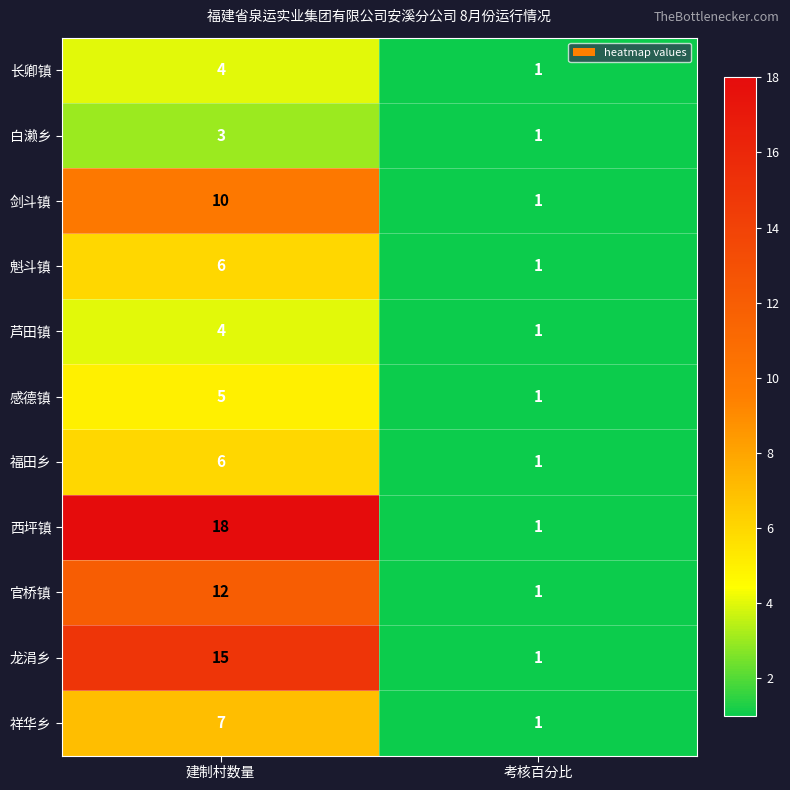

At how many categories does at least one series exceed 2?

1